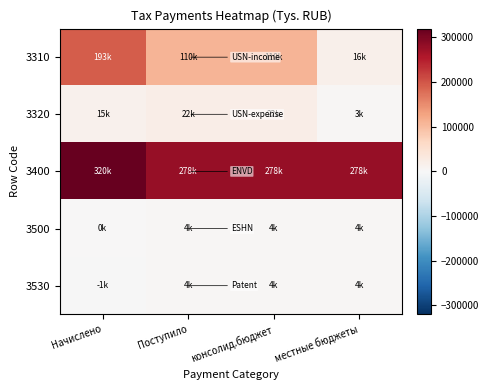

Reading left to right, what are all the values shown in this chart?

3310: Начислено=193380	Поступило=109946	консолид.бюджет=109946	местные бюджеты=15640
3320: Начислено=14848	Поступило=22278	консолид.бюджет=22278	местные бюджеты=3299
3400: Начислено=319930	Поступило=278299	консолид.бюджет=278299	местные бюджеты=278299
3500: Начислено=186	Поступило=4321	консолид.бюджет=4321	местные бюджеты=4321
3530: Начислено=-748	Поступило=3509	консолид.бюджет=3509	местные бюджеты=3509